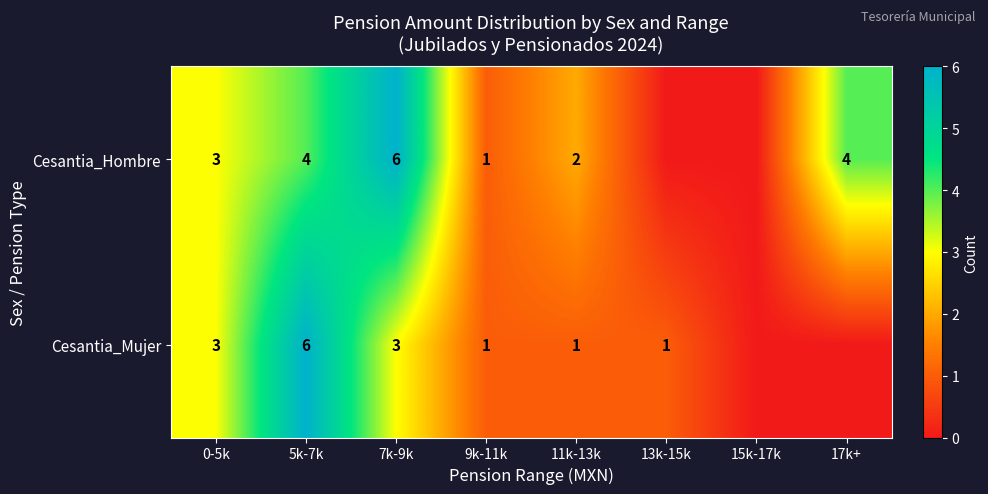

Between 0-5k and 7k-9k, which series saw the biggest shift?

Cesantia_Hombre